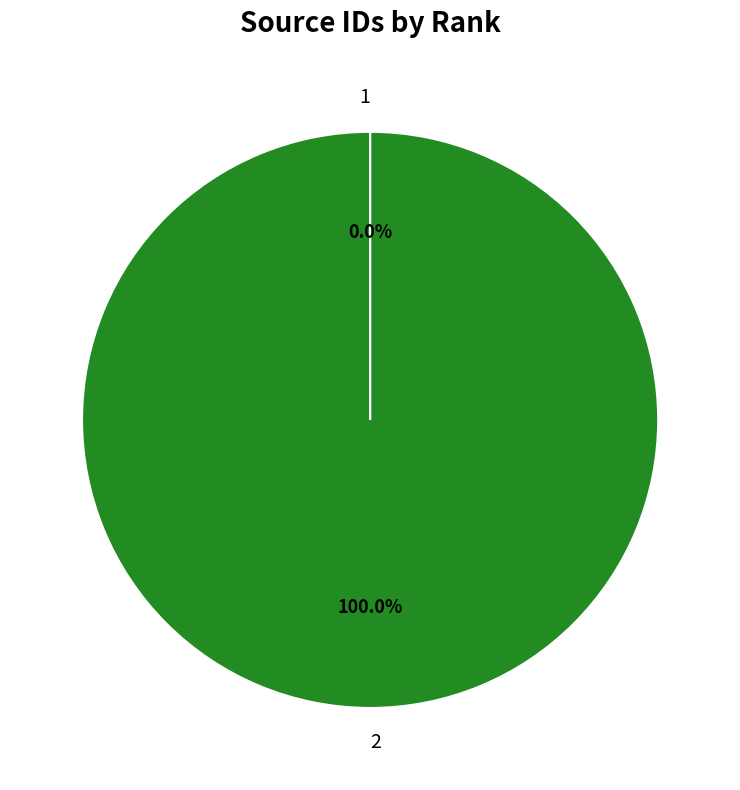

What is the majority slice?

2